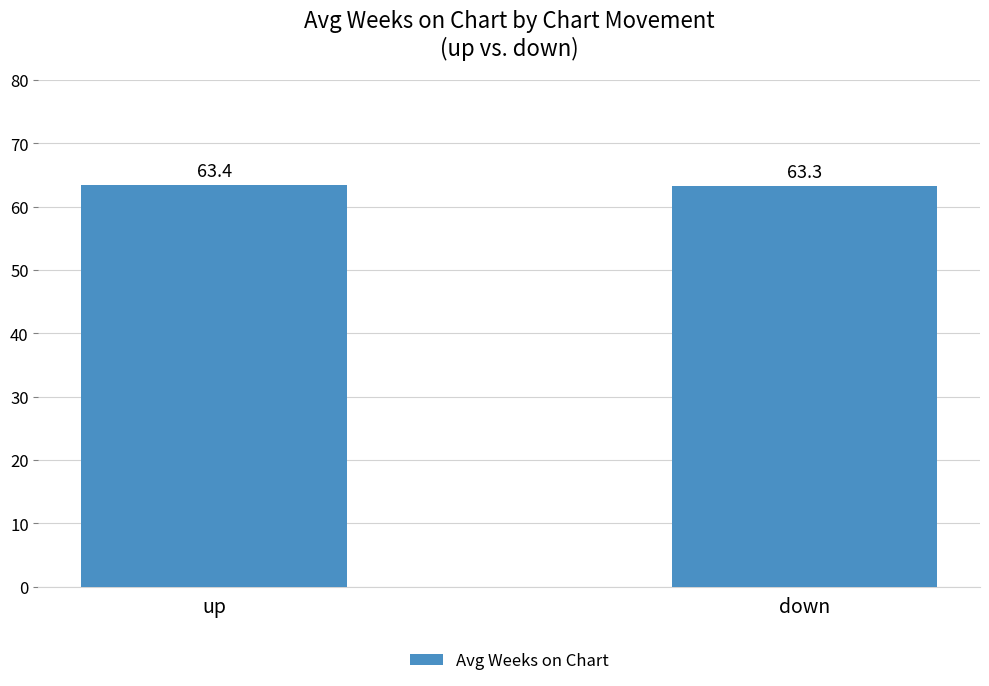

At which label is the value closest to 63?

down